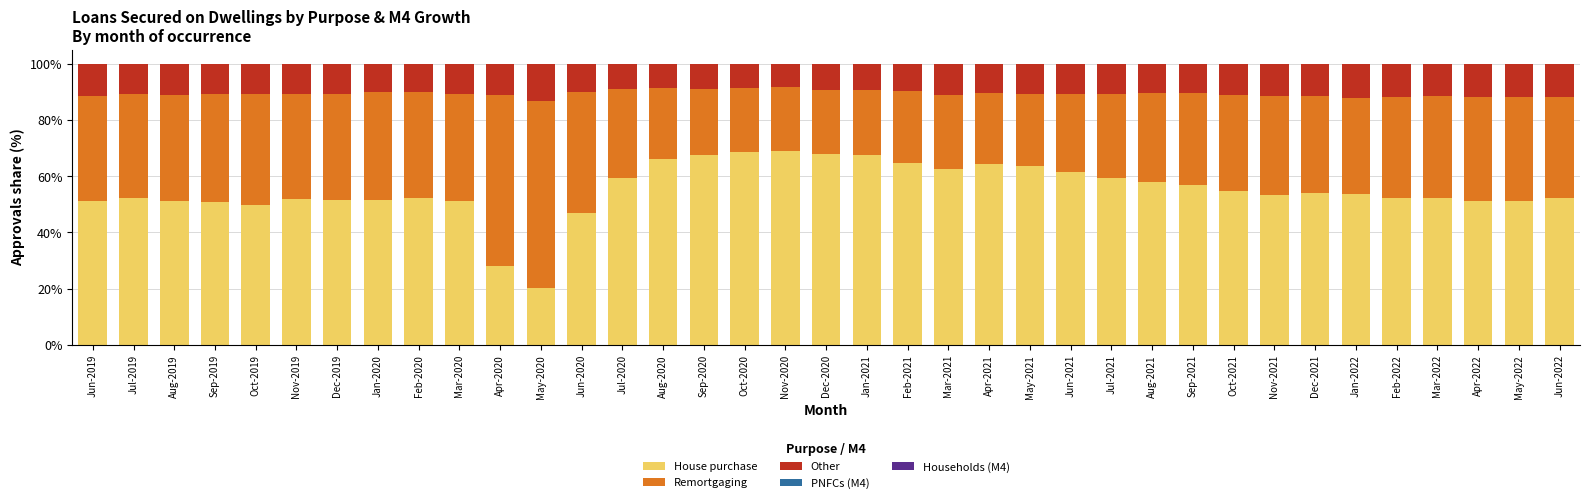

What is the total value across all series at Oct-2021?

100.0